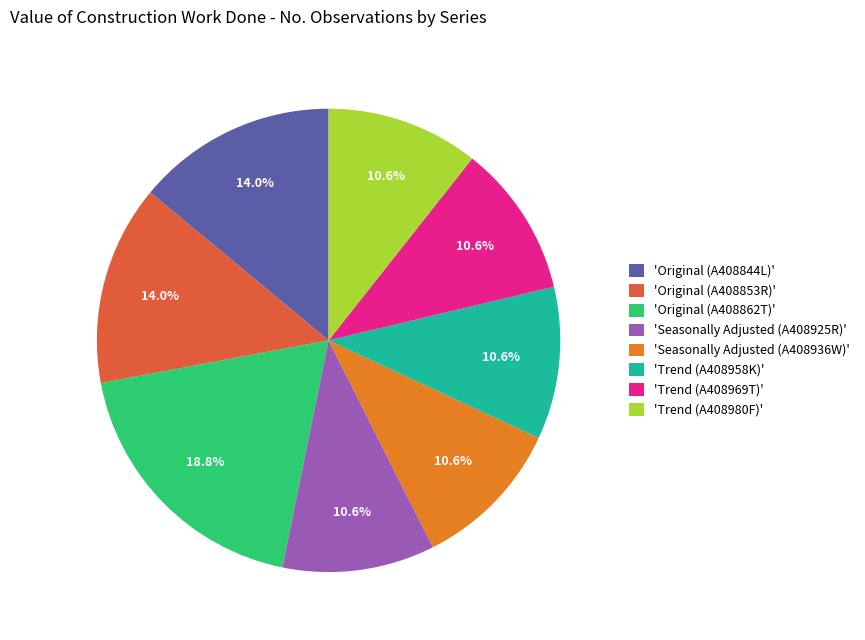

Between 'Original (A408853R)' and 'Seasonally Adjusted (A408925R)', which is larger?

'Original (A408853R)'